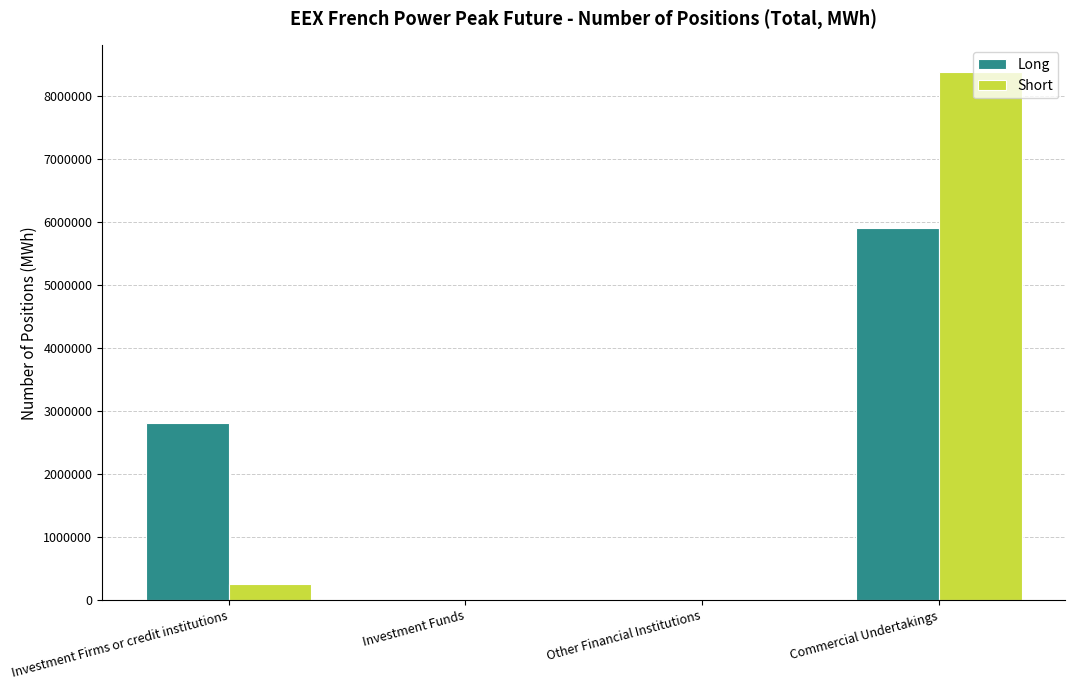

How many Long values are between 0 and 5911812?

4